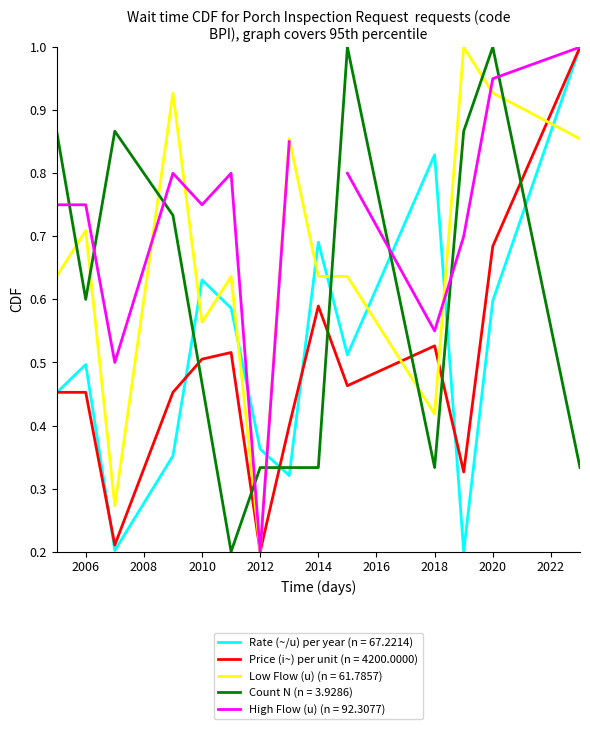

Which category has the highest value across all series?

2015